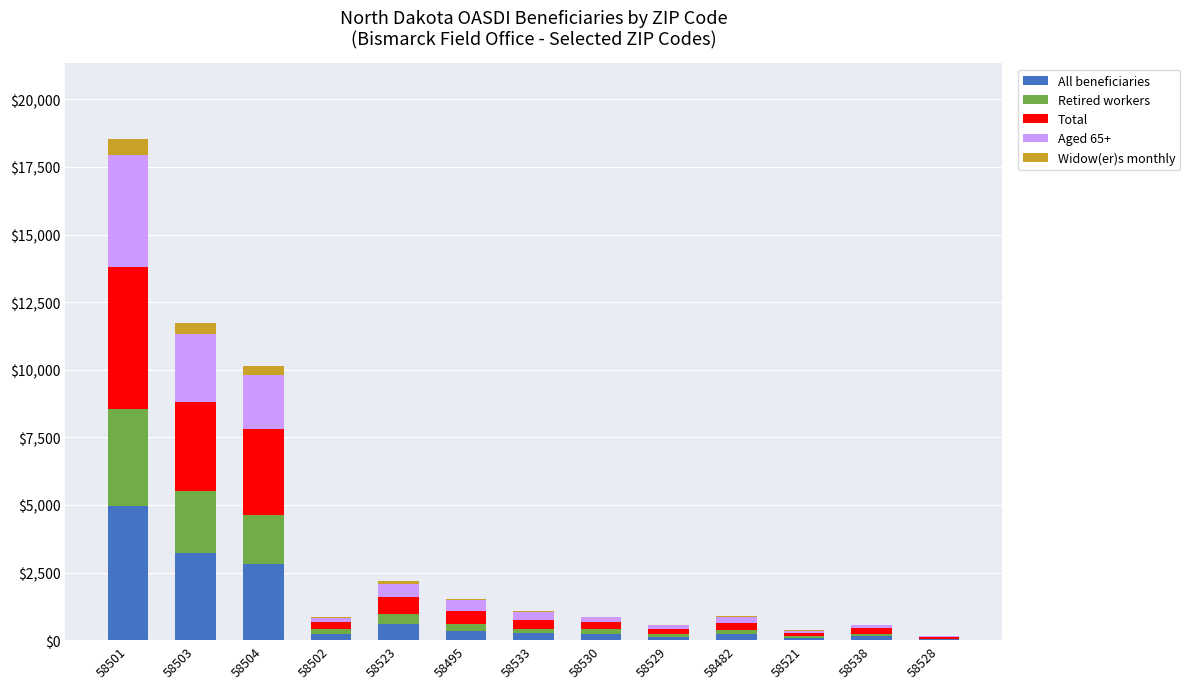

How many data points does each series have?

13